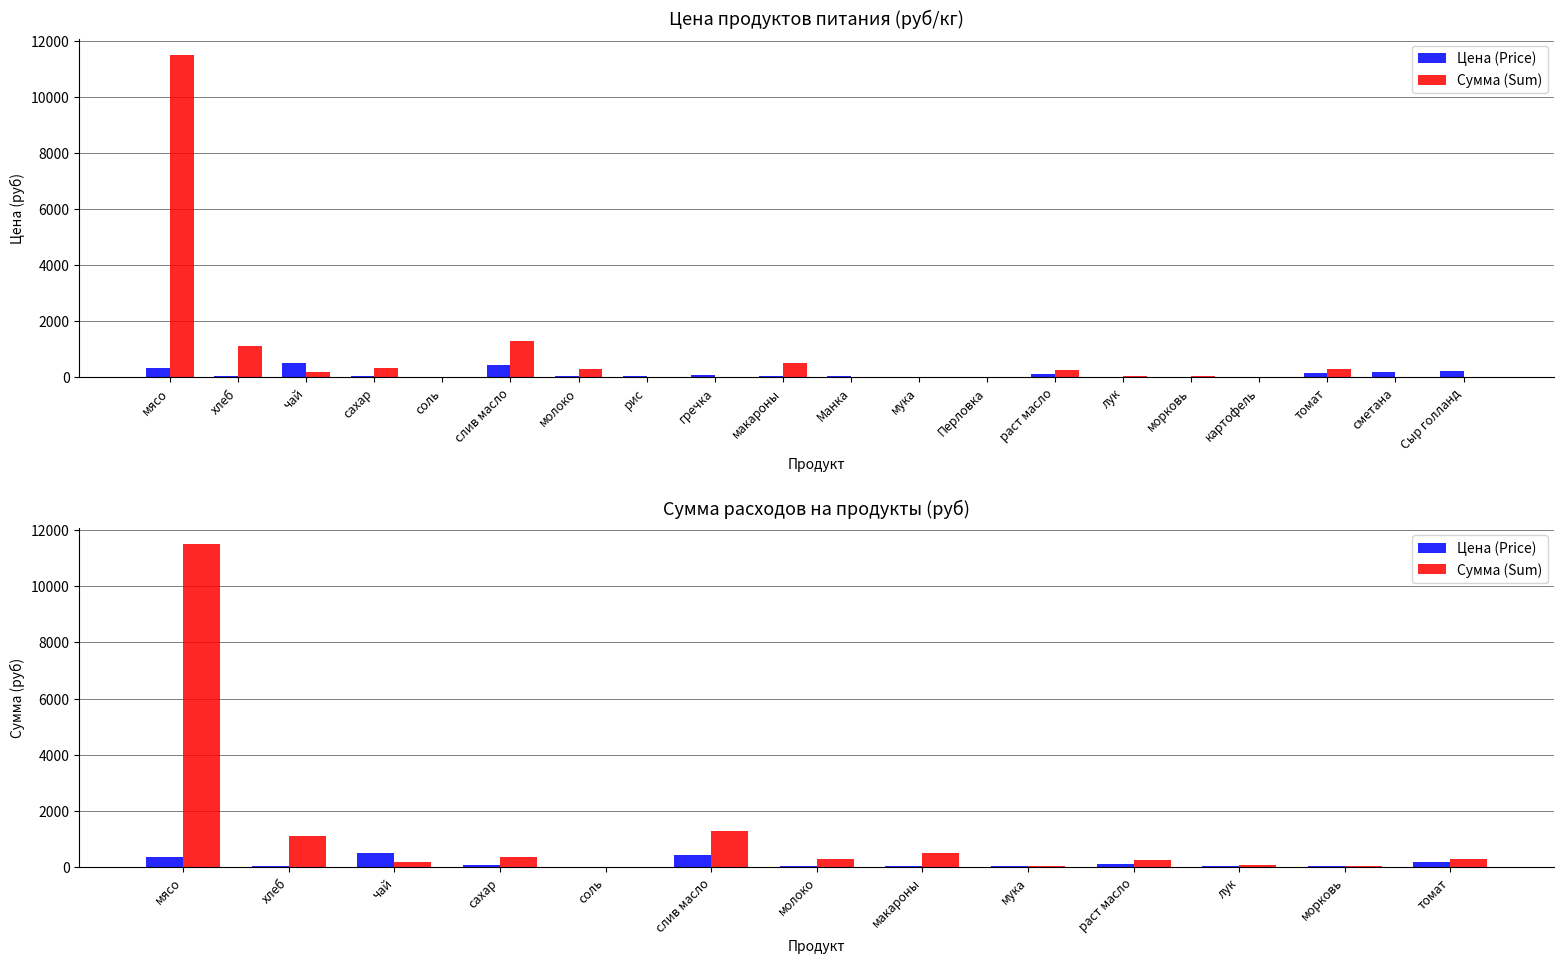

What is the difference between the maximum and minimum values in the Сумма (Sum) series?

11484.4